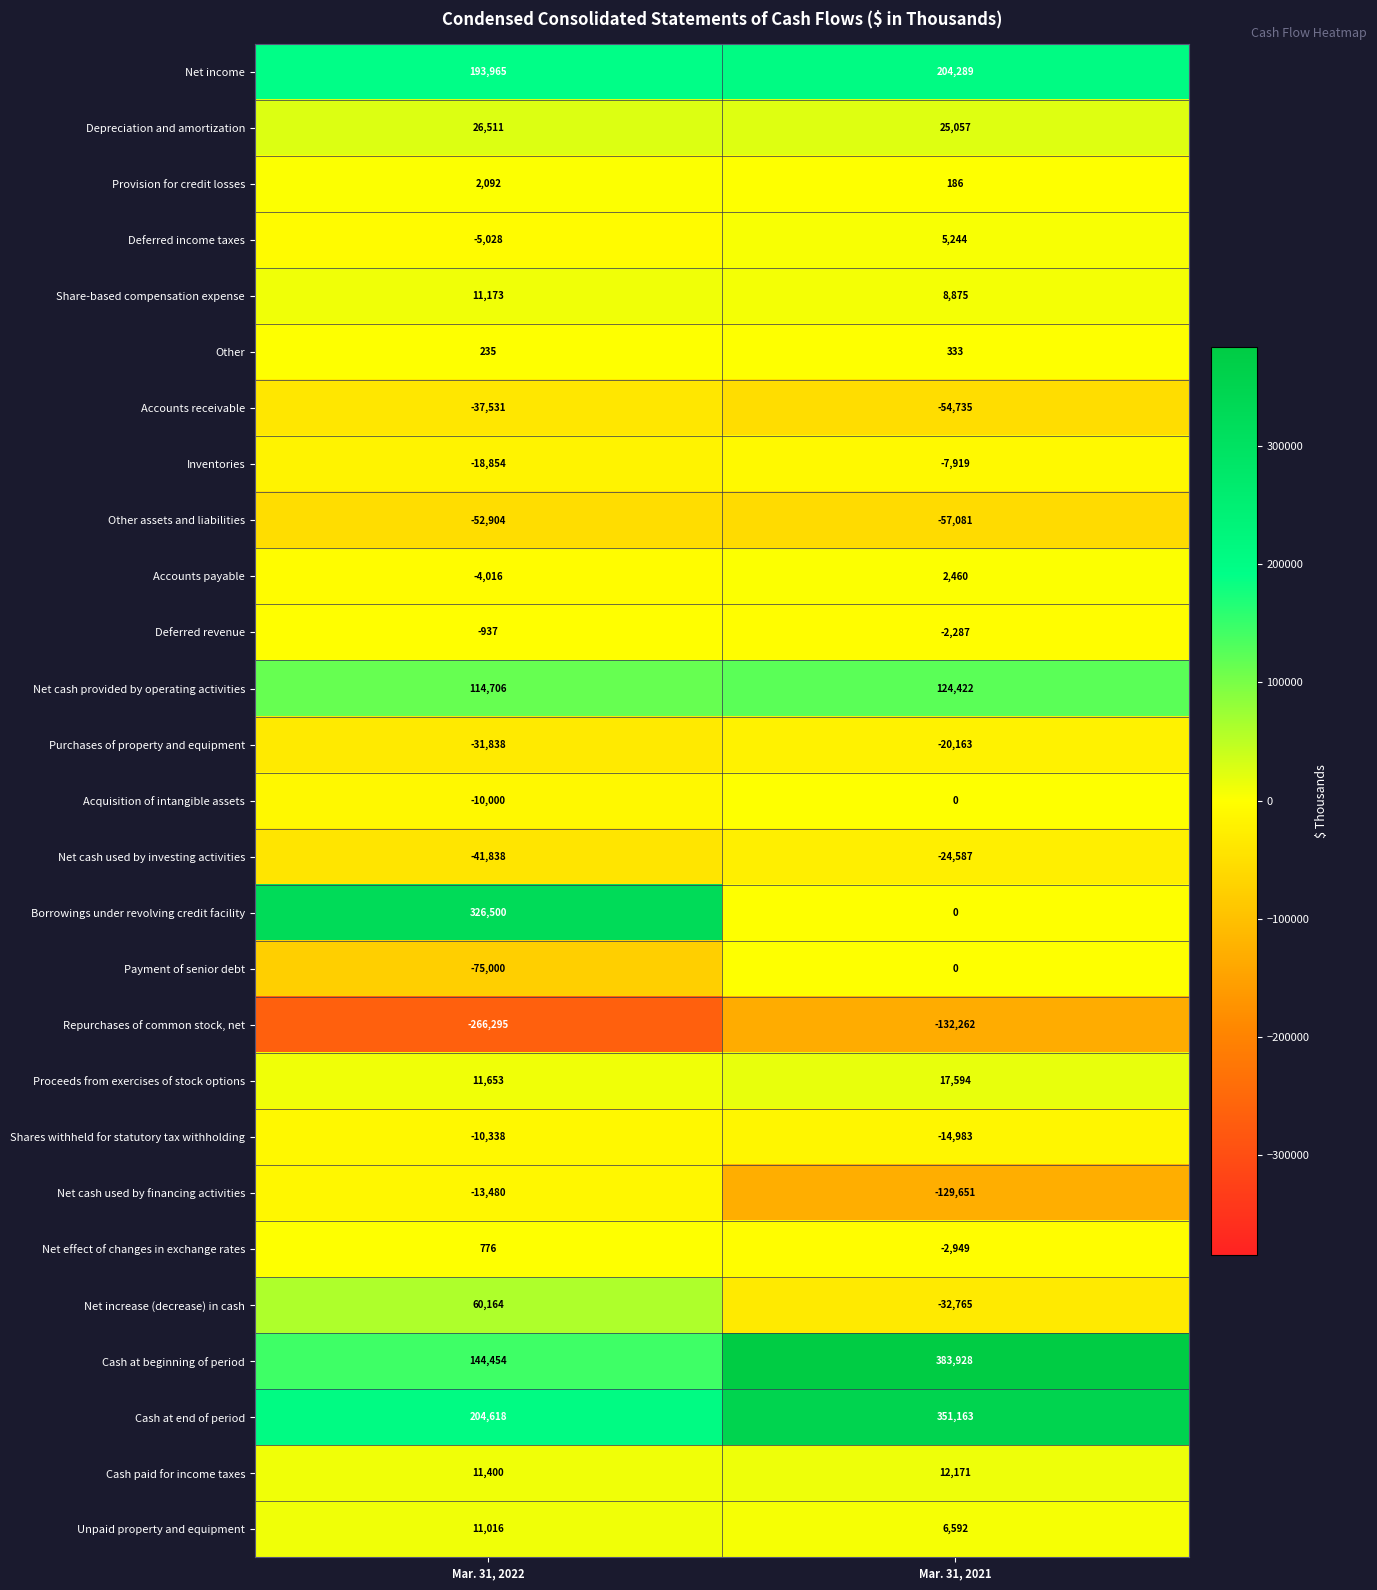

Is it true that Net cash used by investing activities equals -24587 at Mar. 31, 2021?

True